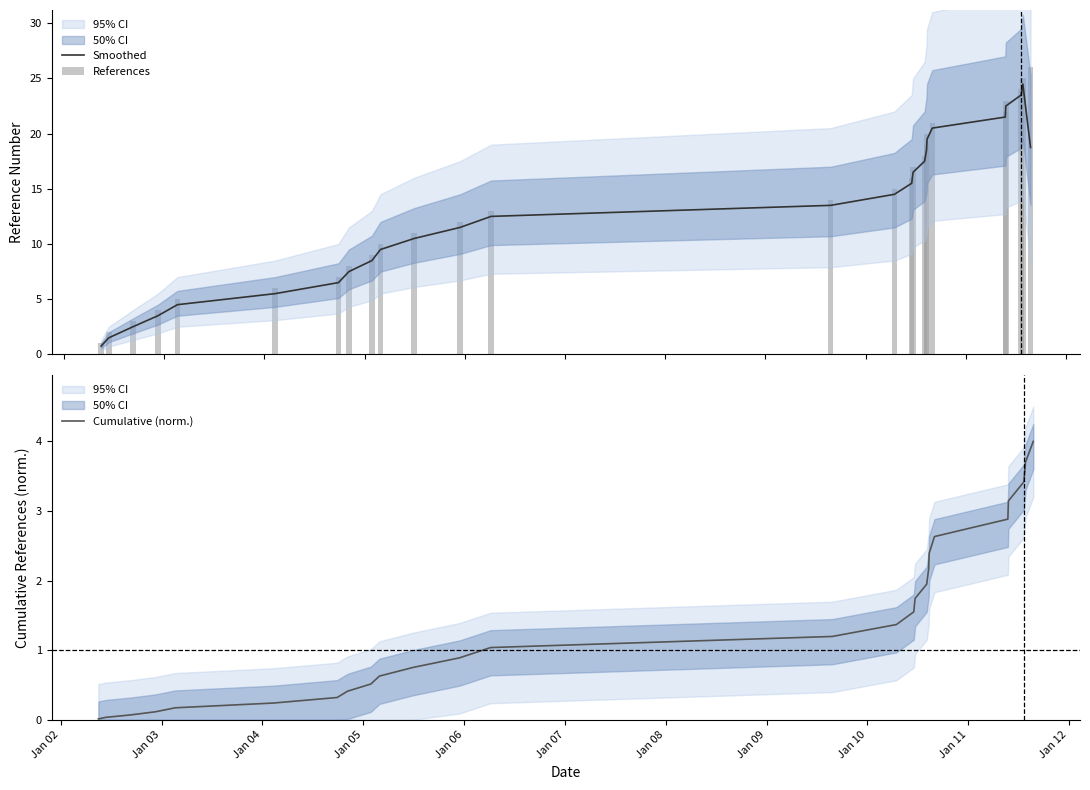

What is the minimum value for Smoothed?

0.8